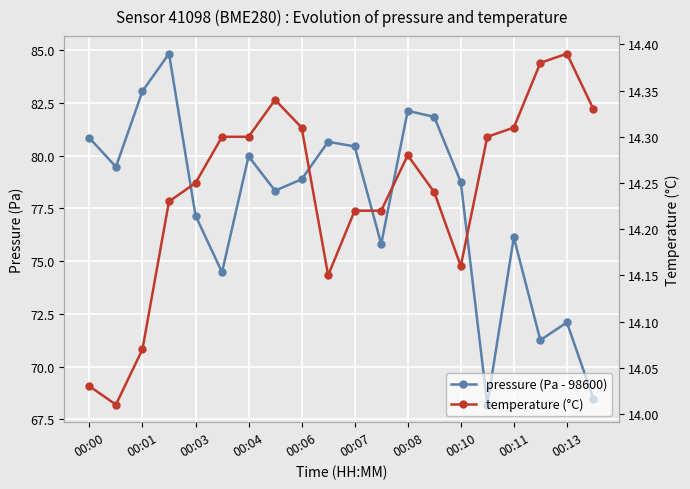

At 00:10, list the series in order from largest to smallest.

pressure (Pa - 98600), temperature (°C)